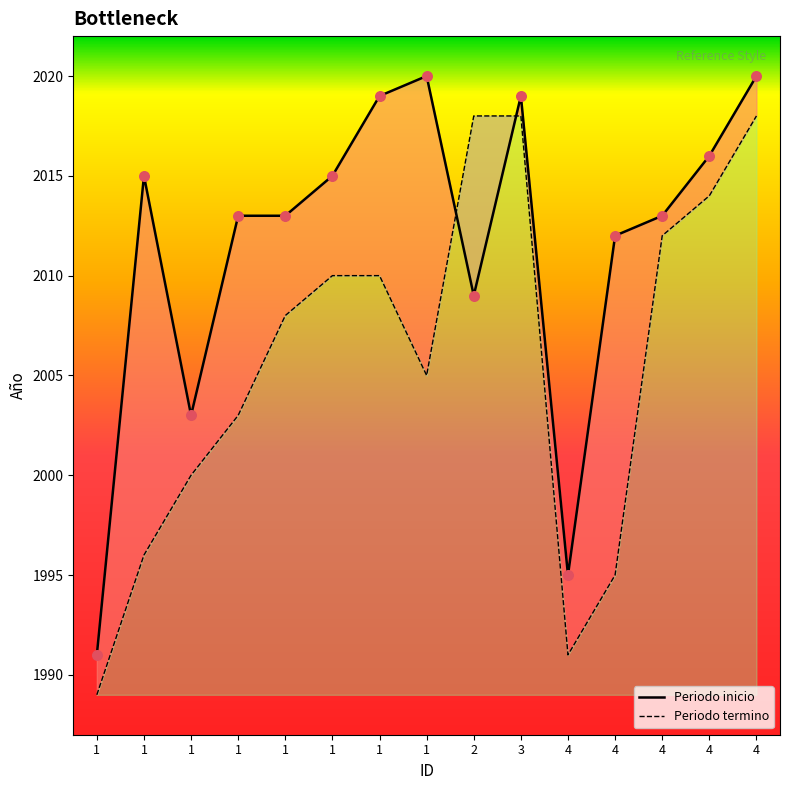

At how many categories does at least one series exceed 2001?

13